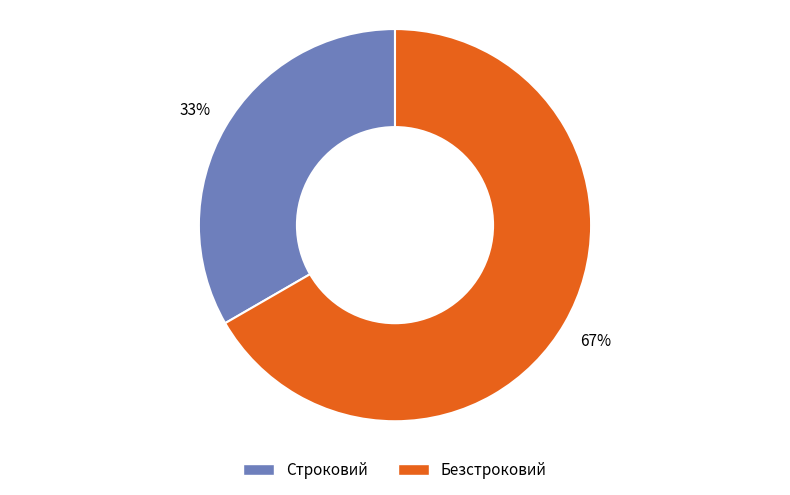

Which has a higher value, Строковий or Безстроковий?

Безстроковий